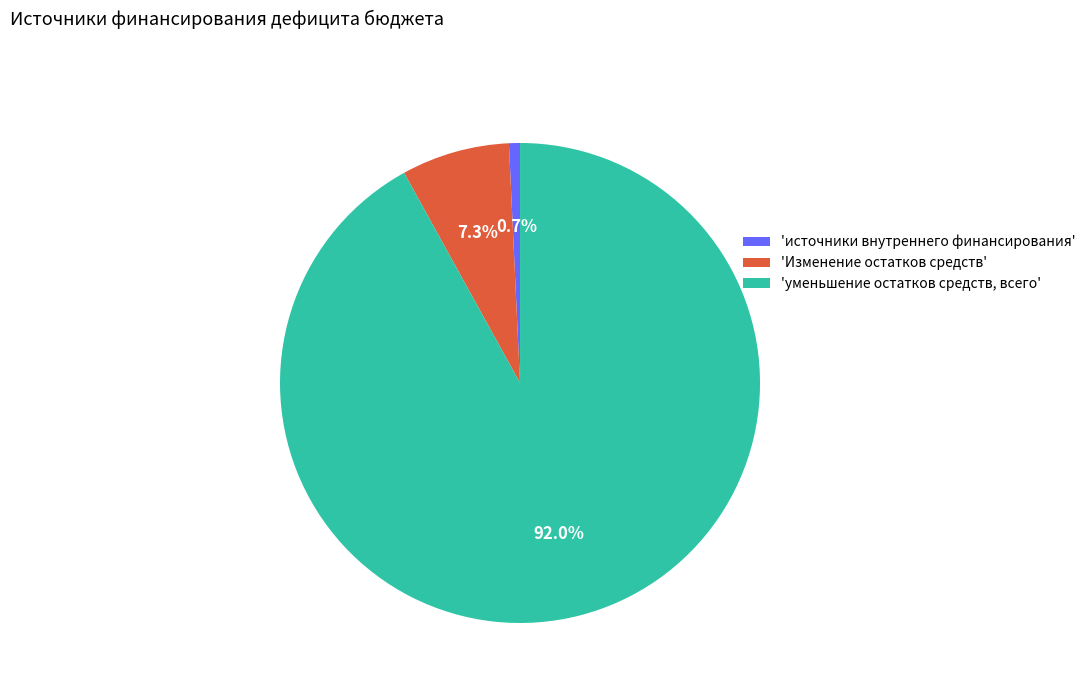

Which category has the smallest portion of the pie?

'источники внутреннего финансирования'